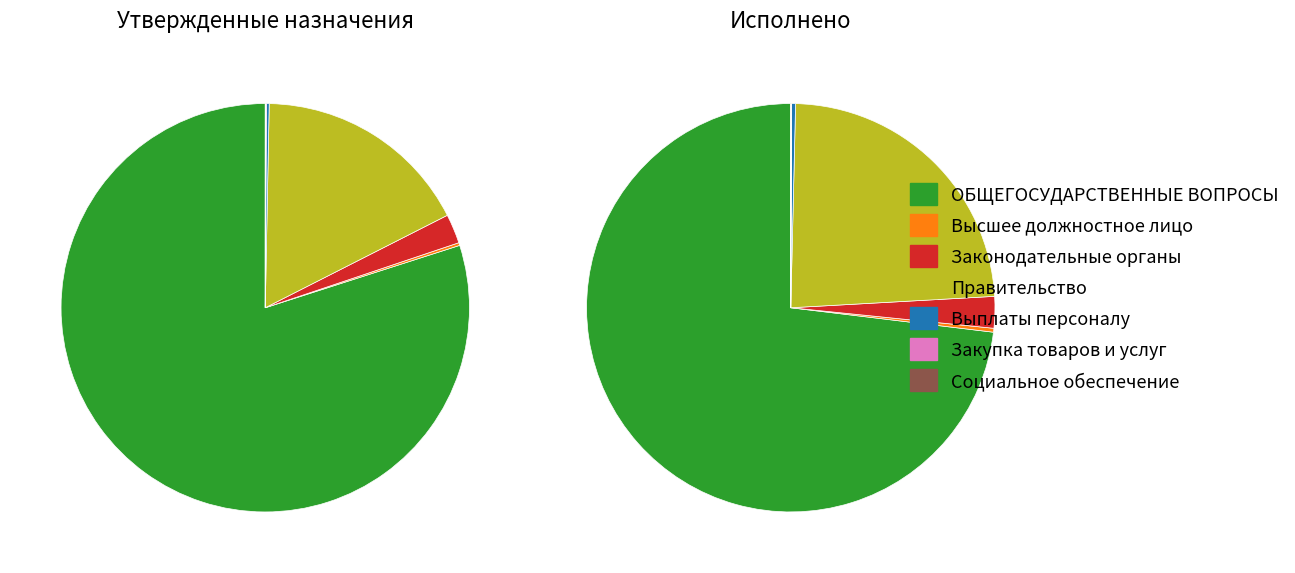

What is the change in value from Функционирование высшего должностного лица to Расходы на выплаты персоналу (0102)?

-517.9